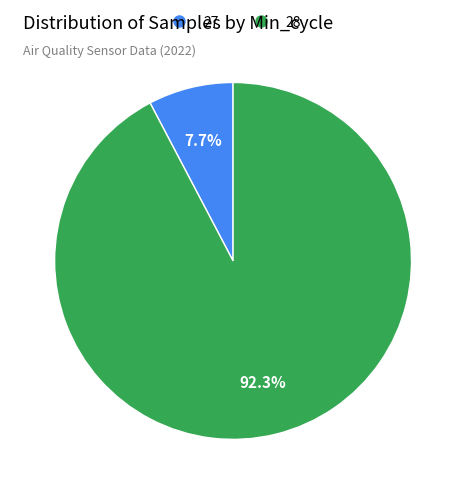

Does any single category account for the majority?

Yes